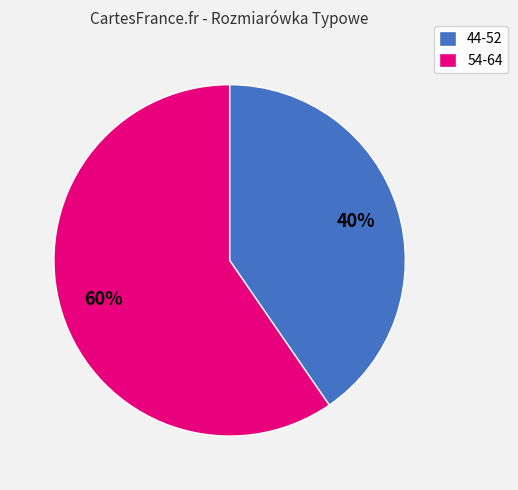

To the nearest percent, what is the combined percentage of 54-64 and 44-52?

100%